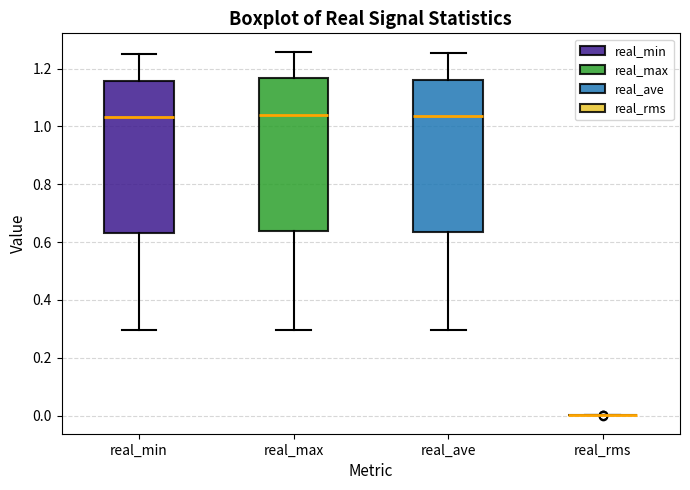

Reading left to right, transcribe this box plot: for each box, give where its median line is, the range the box spans, and where its two whiskers end, as read against the y-axis. The values are not printed on the chart, so give them approximately, as read against the axis.

real_min: median 1.04, box 0.64 to 1.16, whiskers 0.30 to 1.26
real_max: median 1.04, box 0.64 to 1.16, whiskers 0.30 to 1.26
real_ave: median 1.04, box 0.64 to 1.16, whiskers 0.30 to 1.26
real_rms: box collapsed to a line at 0.00, whiskers 0.00 to 0.00